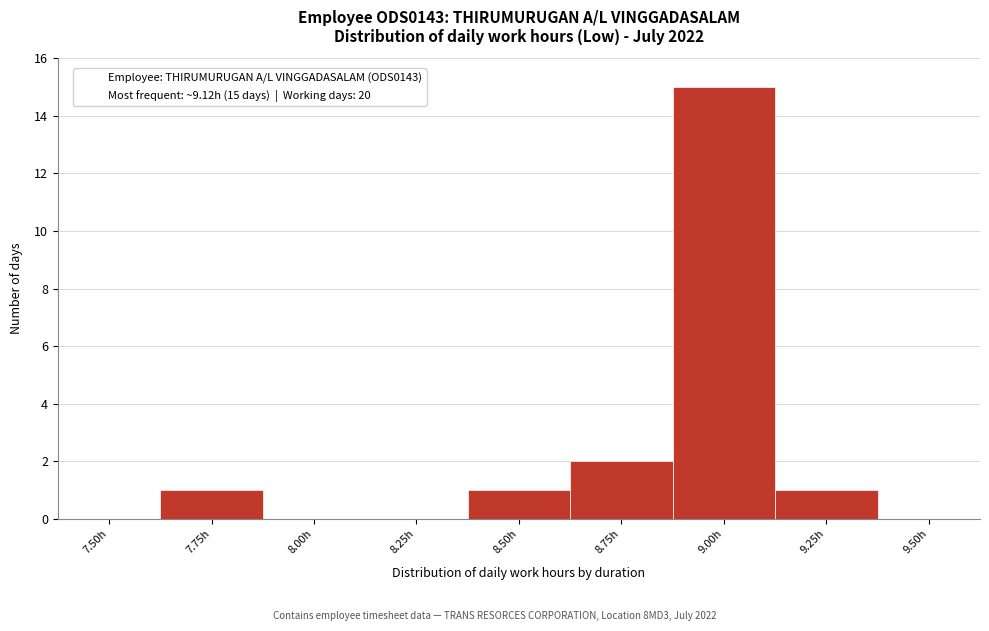

Reading left to right, list all the values displayed in this chart.

7.50h=0	7.75h=1	8.00h=0	8.25h=0	8.50h=1	8.75h=2	9.00h=15	9.25h=1	9.50h=0